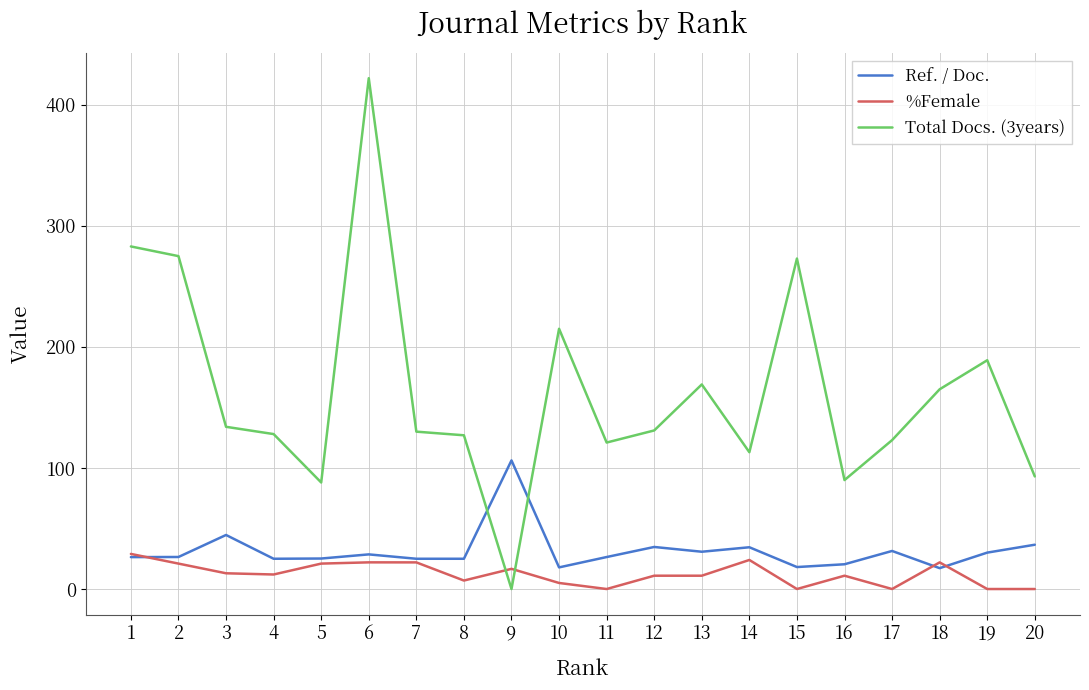

The value of Ref. / Doc. at 18 is 17.2. True or false?

True